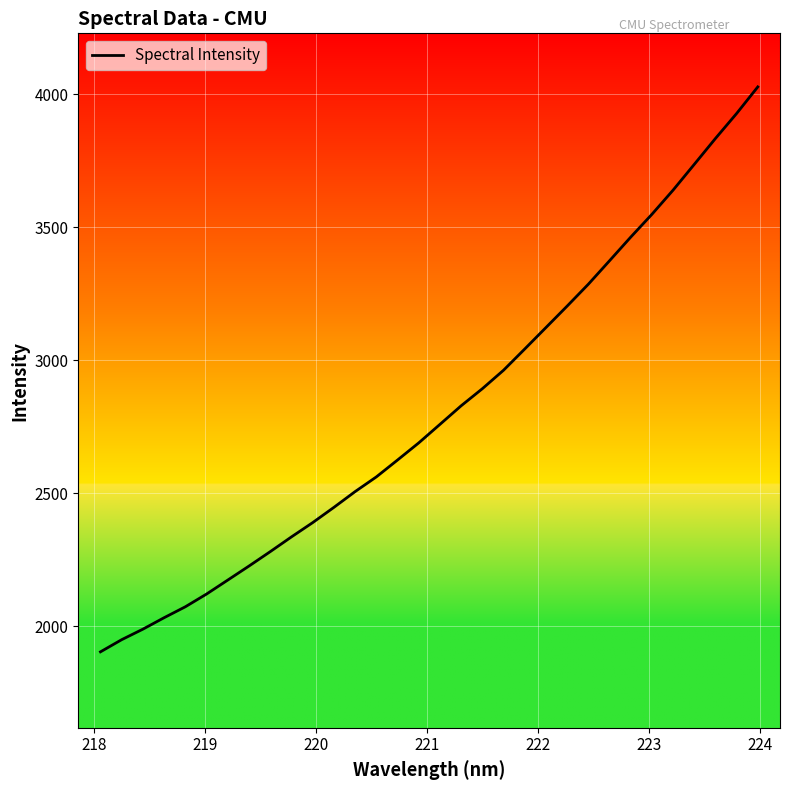

What is the maximum value shown in the chart?

4028.3